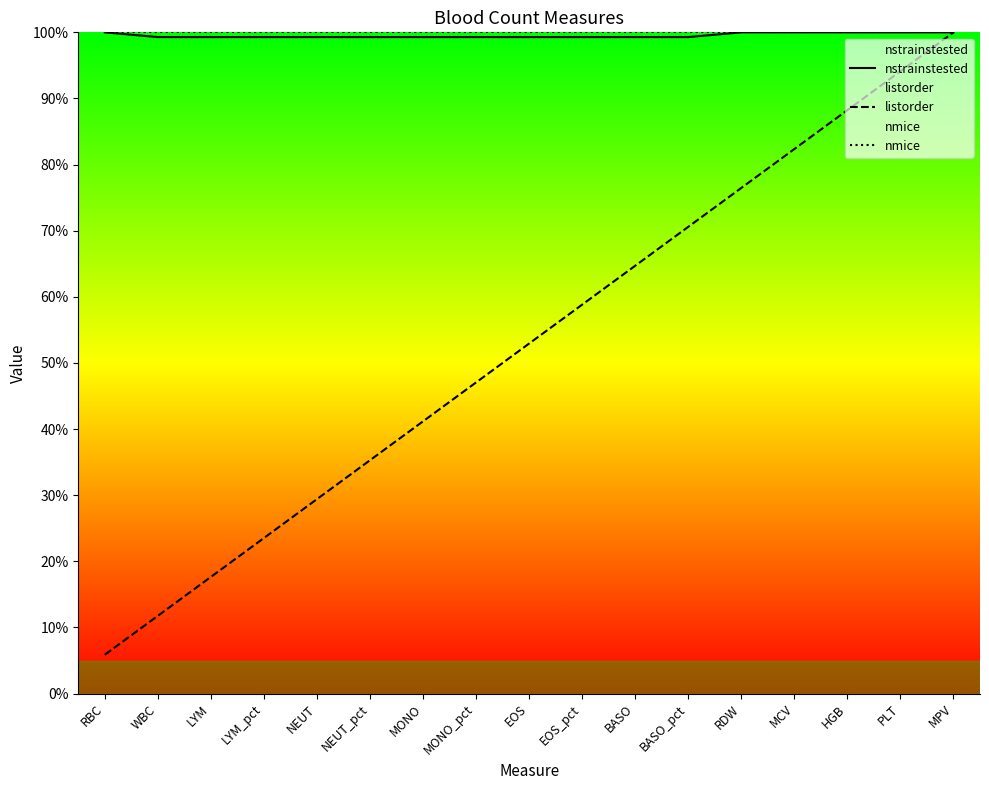

The value of nstrainstested at RDW is 167.0. True or false?

False